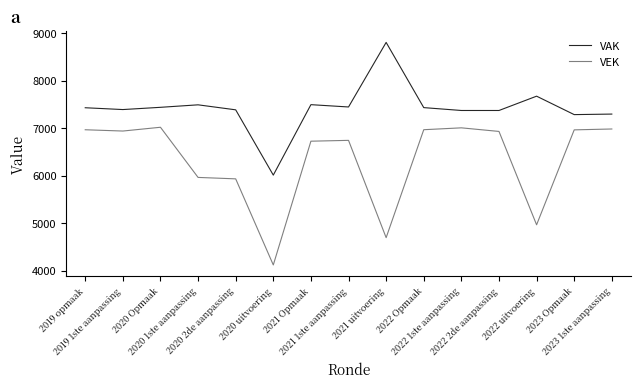

What is the minimum value for VAK?

6011.0